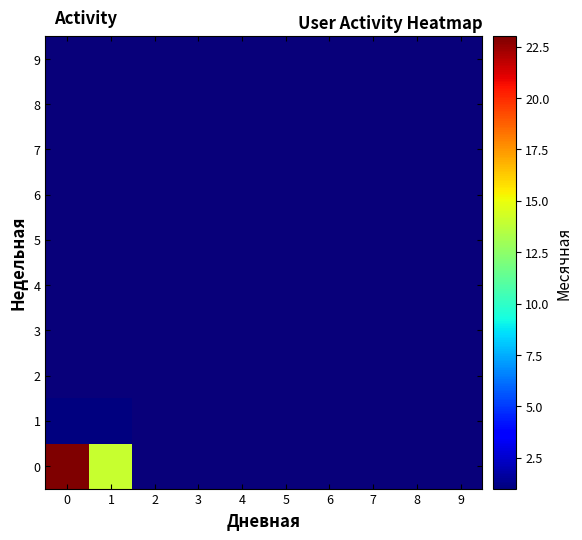

Is the value of 7 at 2 greater than the value of 4 at 4?

No